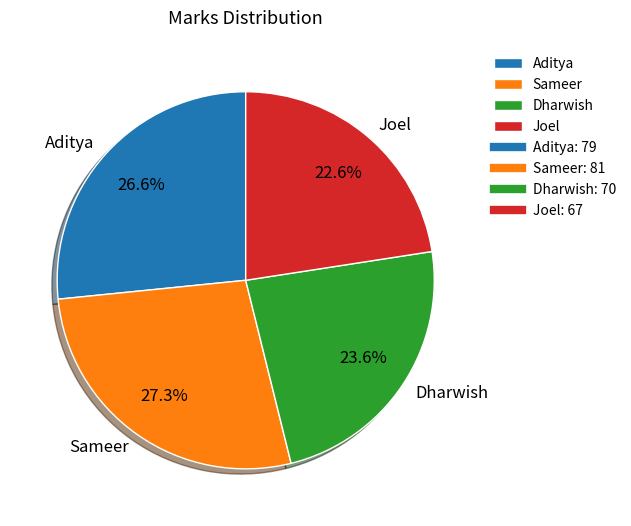

How many slices are in this pie chart?

4